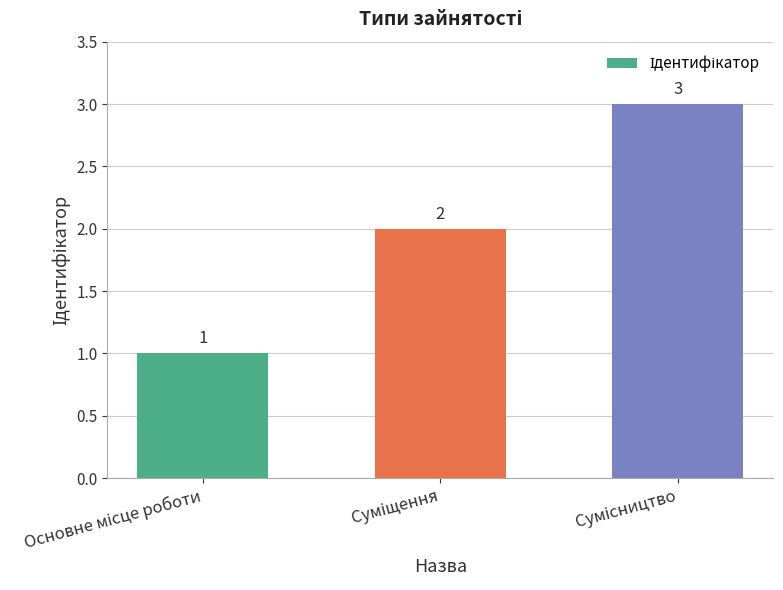

What is the value of the 3rd bar from the left?

3